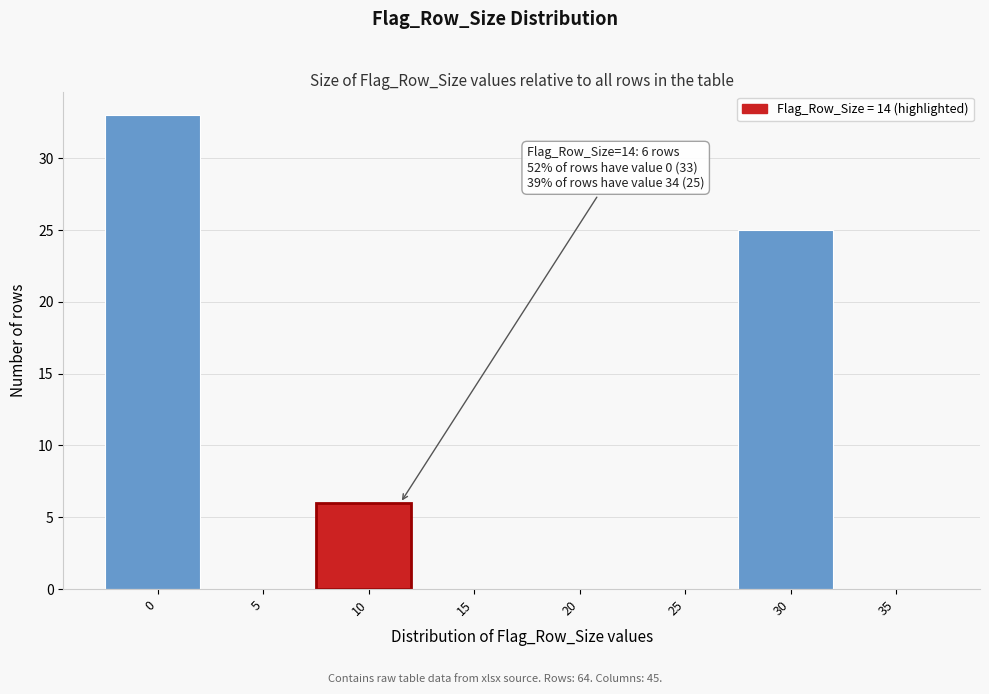

Reading left to right, extract all data points from this chart.

0=33	5=0	10=6	15=0	20=0	25=0	30=25	35=0